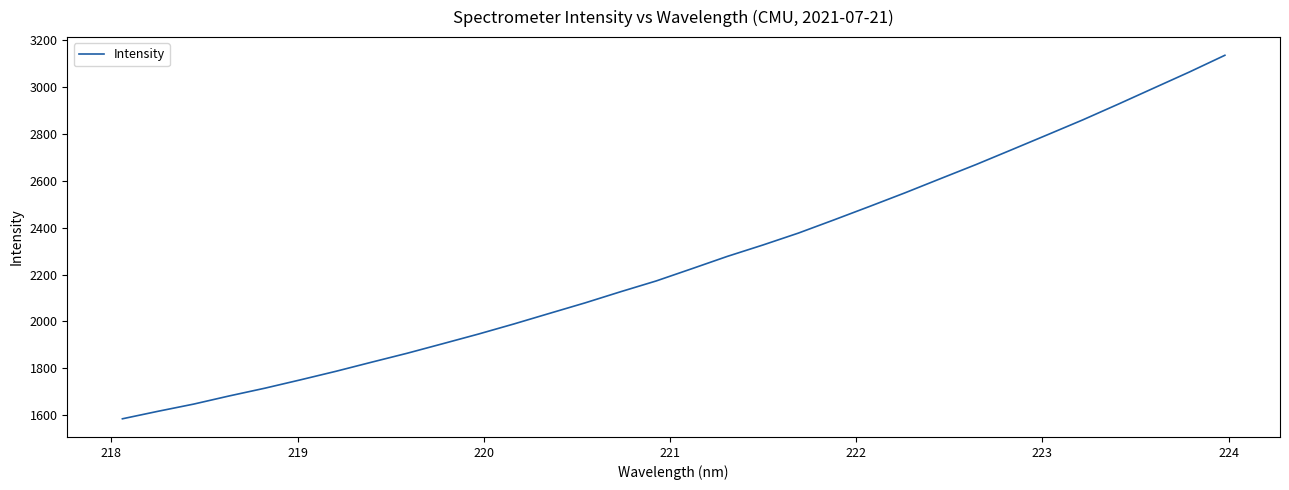

What is the minimum value shown in the chart?

1585.7